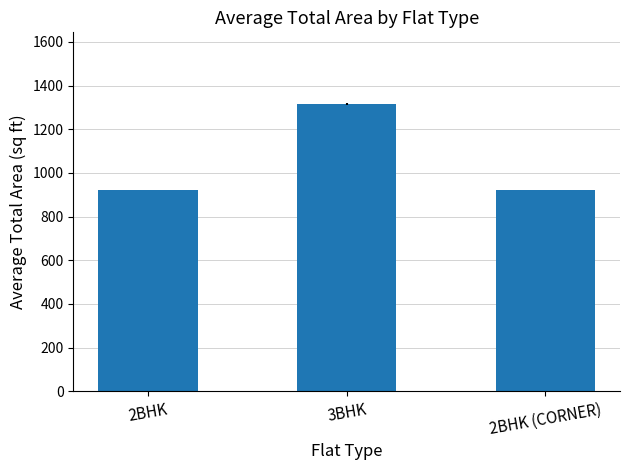

What is the sum of the values at 2BHK and 2BHK (CORNER)?

1843